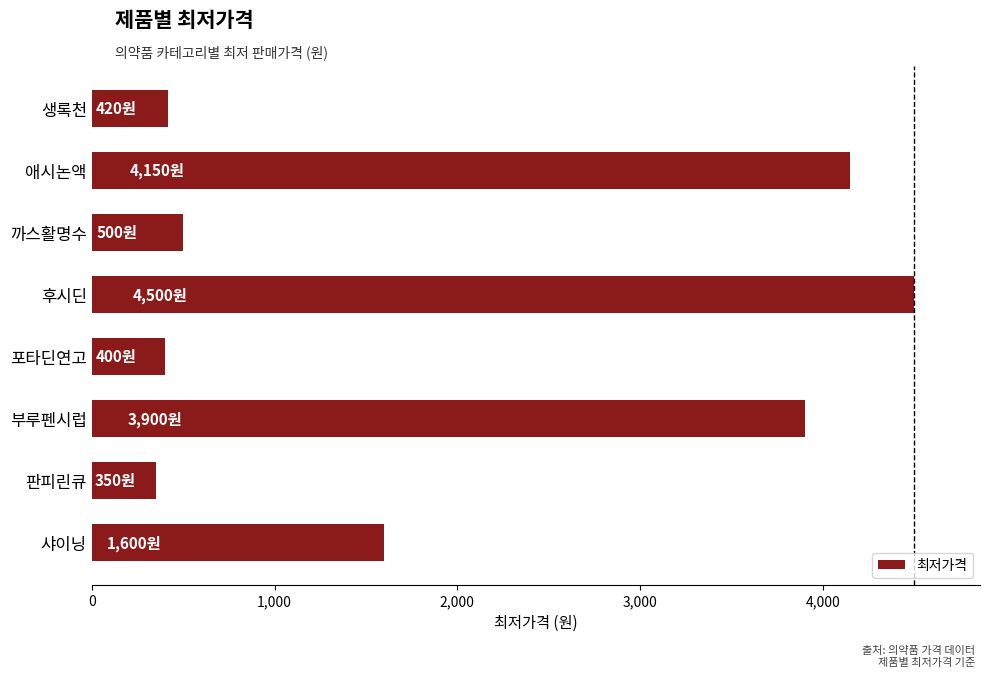

Which category has the lowest value across all series?

판피린큐